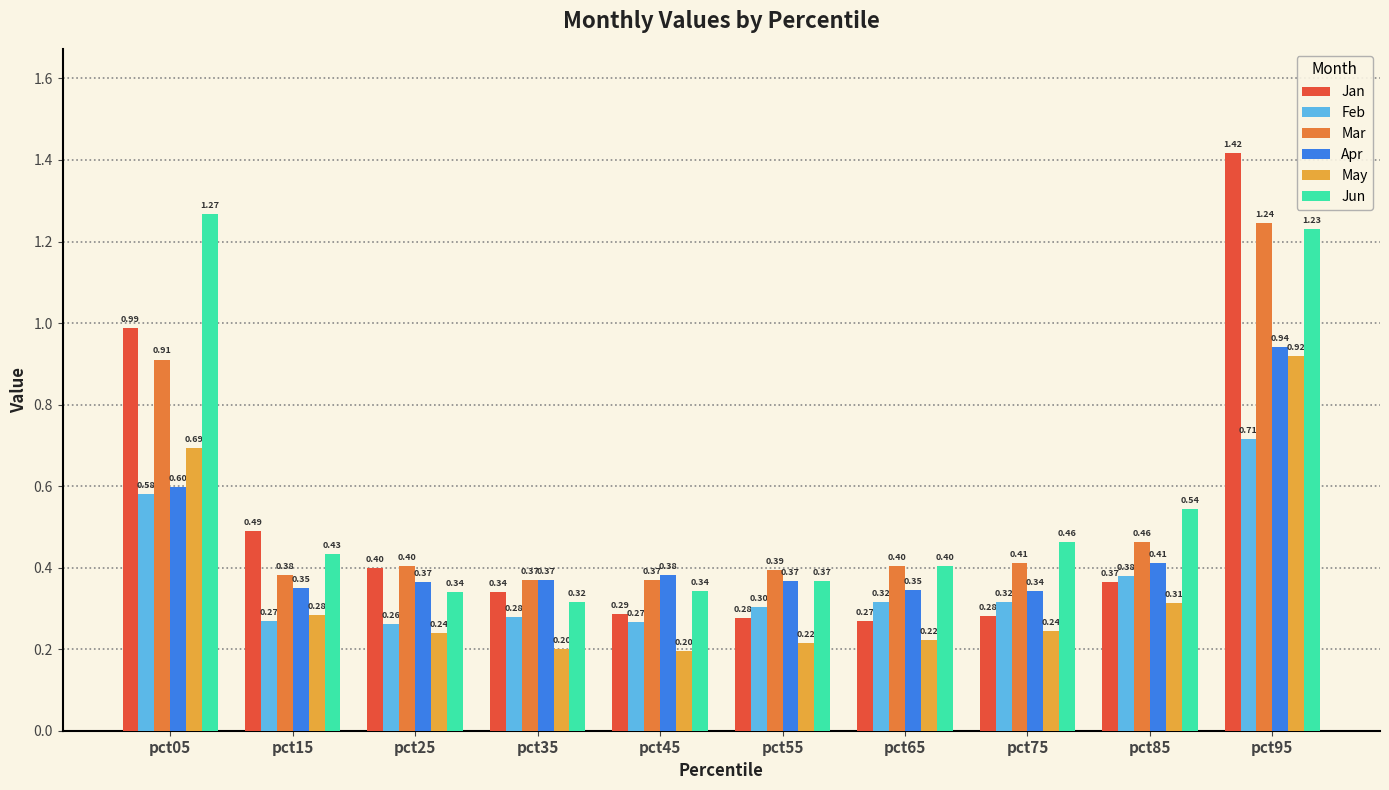

What is the sum of all Feb values?

3.7